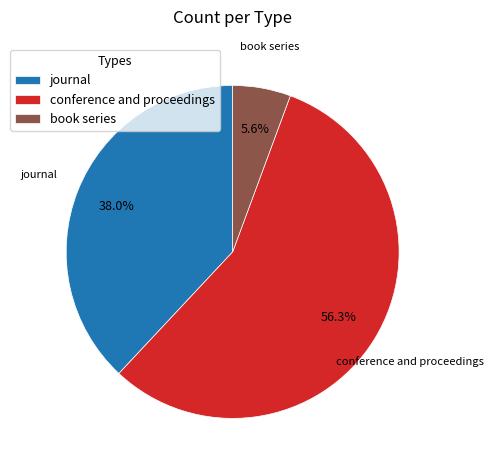

Does book series account for over 50% of the chart?

No